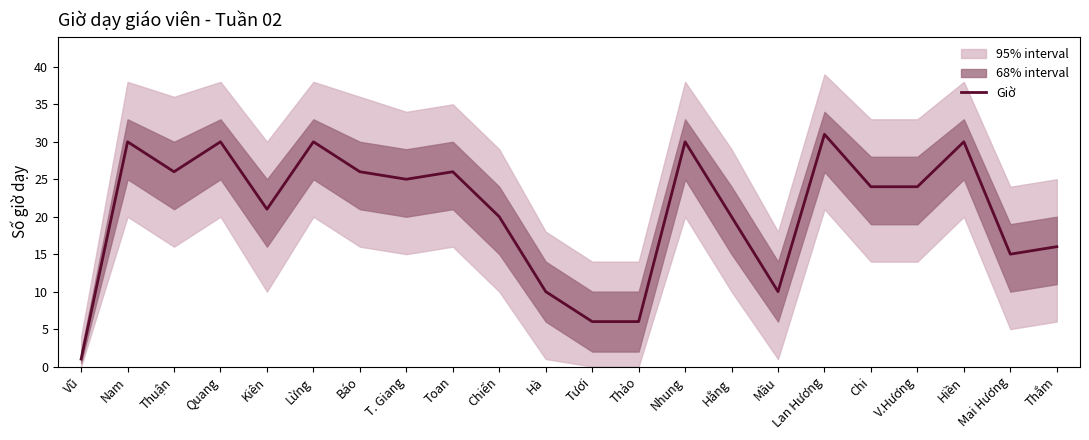

List the labels in order of value, smallest first.

Vũ, Tươi, Thảo, Hà, Mầu, Mai Hương, Thắm, Chiến, Hằng, Kiên, Chi, V.Hương, T. Giang, Thuận, Báo, Toan, Nam, Quang, Lừng, Nhung, Hiền, Lan Hương